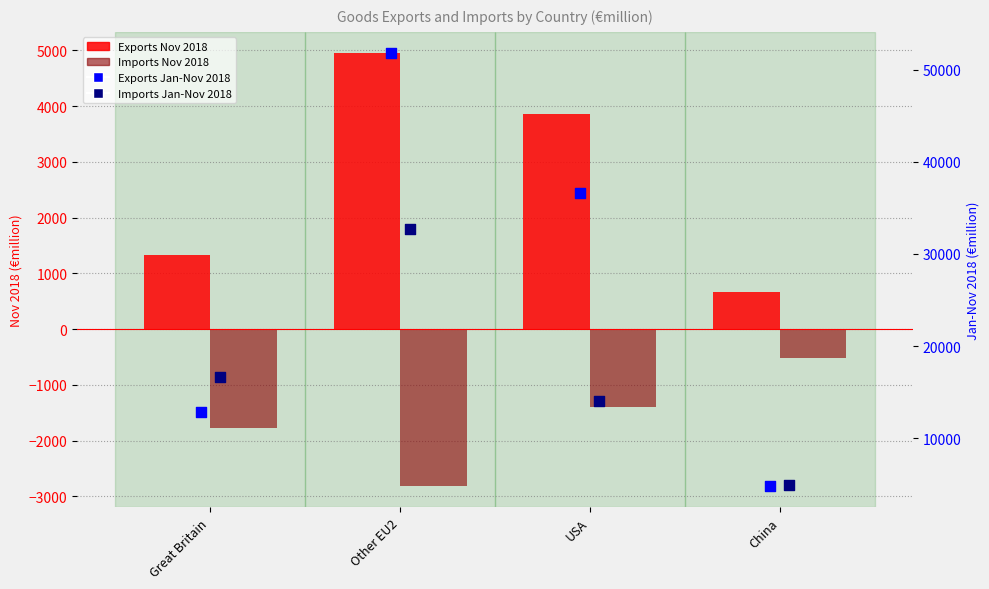

Which series has the largest total across all categories?

Exports Jan-Nov 2018